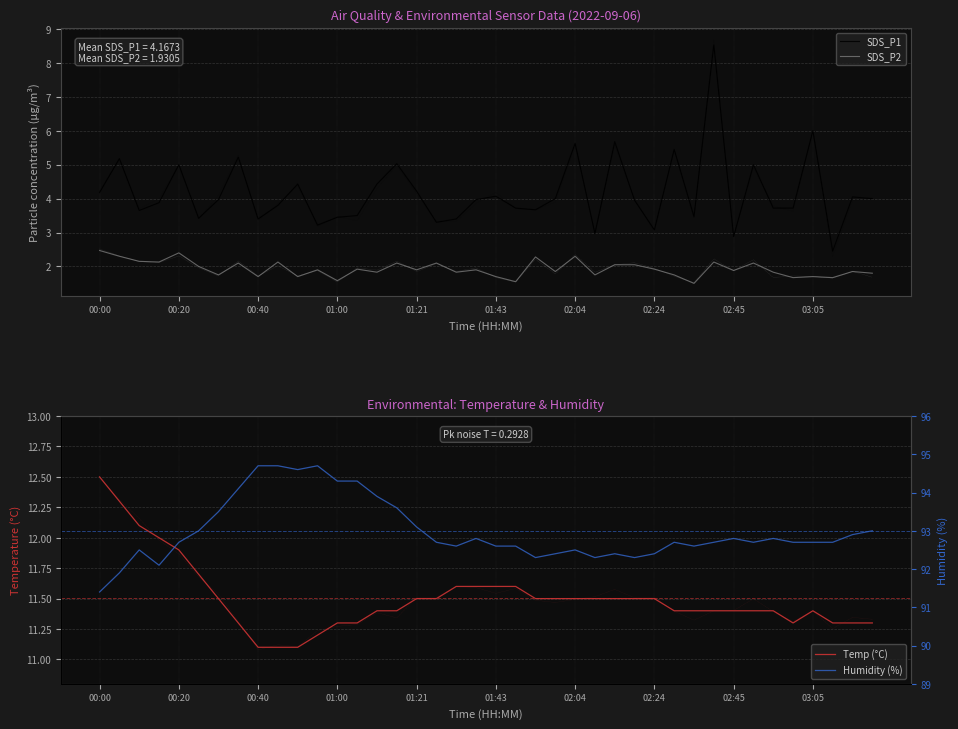

What are all the series names shown in the legend?

SDS_P1, SDS_P2, Temp (°C), Humidity (%)